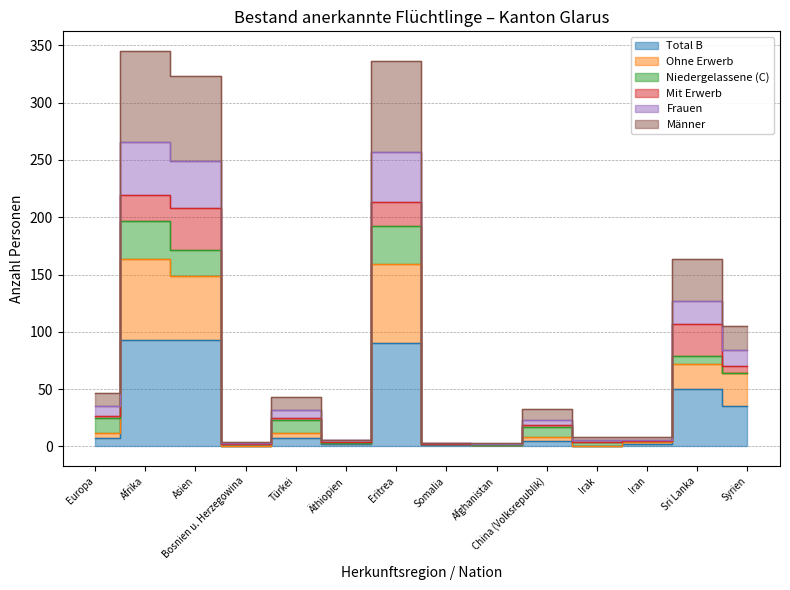

Which has a higher value, Iran or Sri Lanka?

Sri Lanka